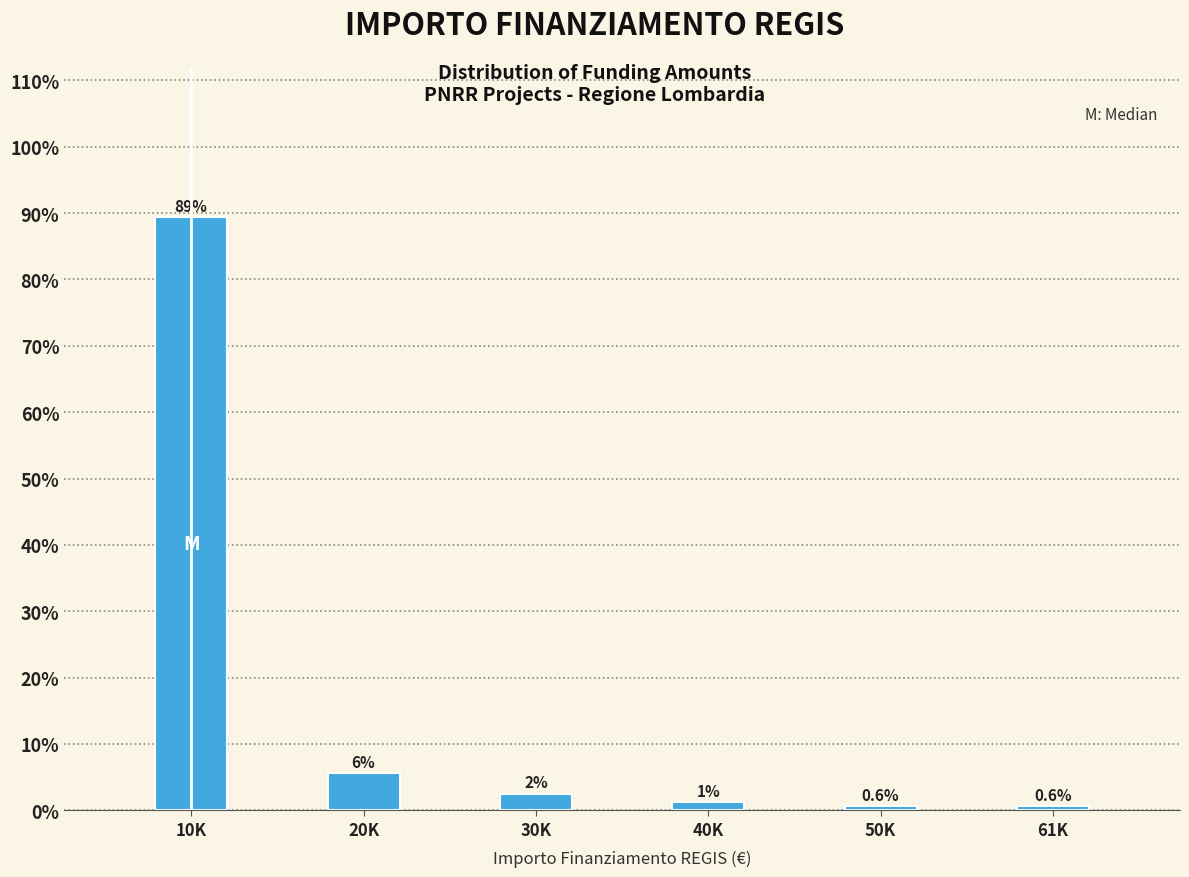

Where is the data nearest to the value 45?

20K